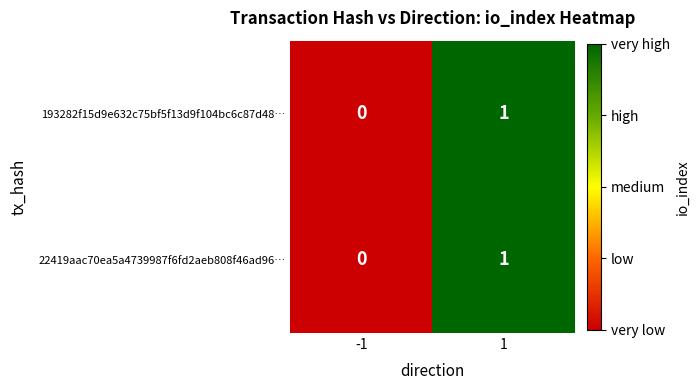

Is it true that 193282f15d9e632c75bf5f13d9f104bc6c87d48… equals 0 at -1?

True